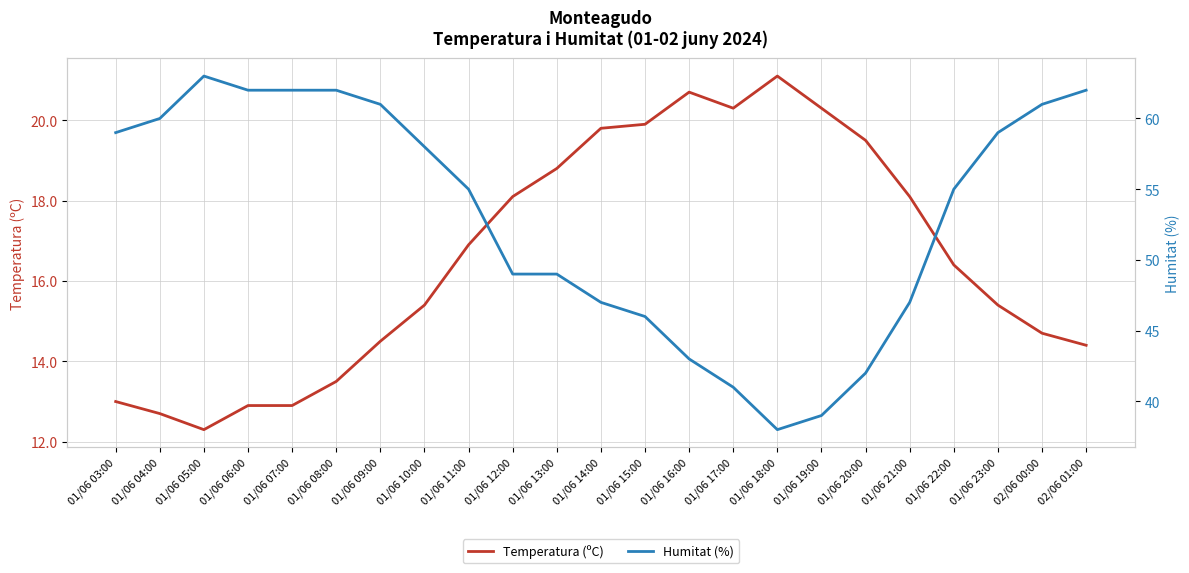

Which has a higher value, 01/06 11:00 or 01/06 03:00?

01/06 11:00